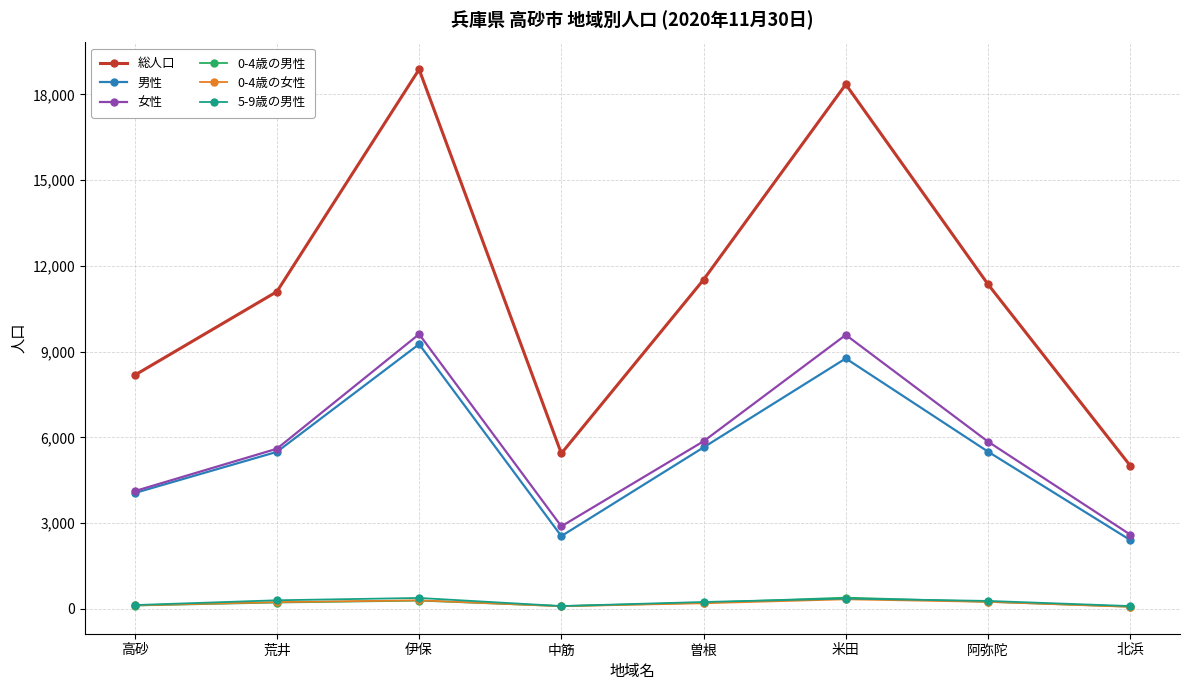

True or false: 0-4歳の女性 has more than 1 interior local peaks.

True